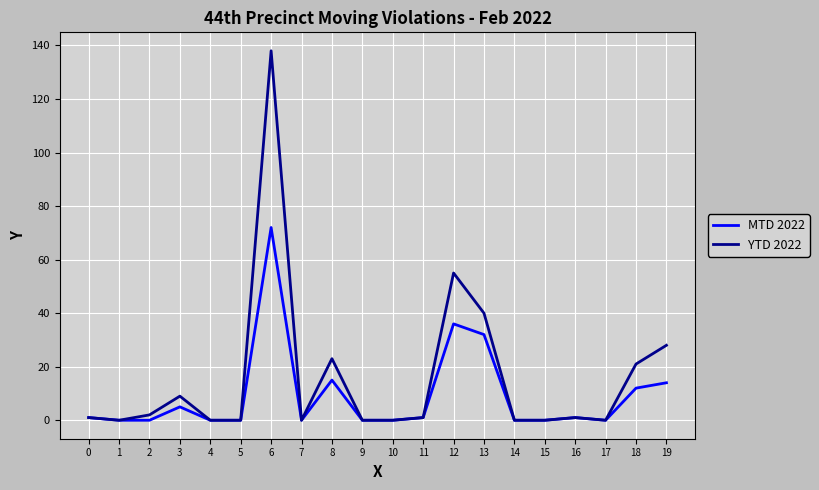

Rank the series at 18 from lowest to highest value.

MTD 2022, YTD 2022